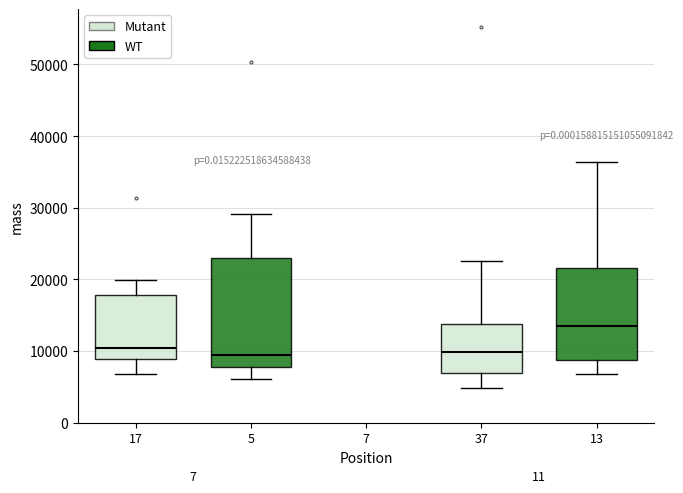

Which box is the tallest, from its lower edge to its upper edge?

5